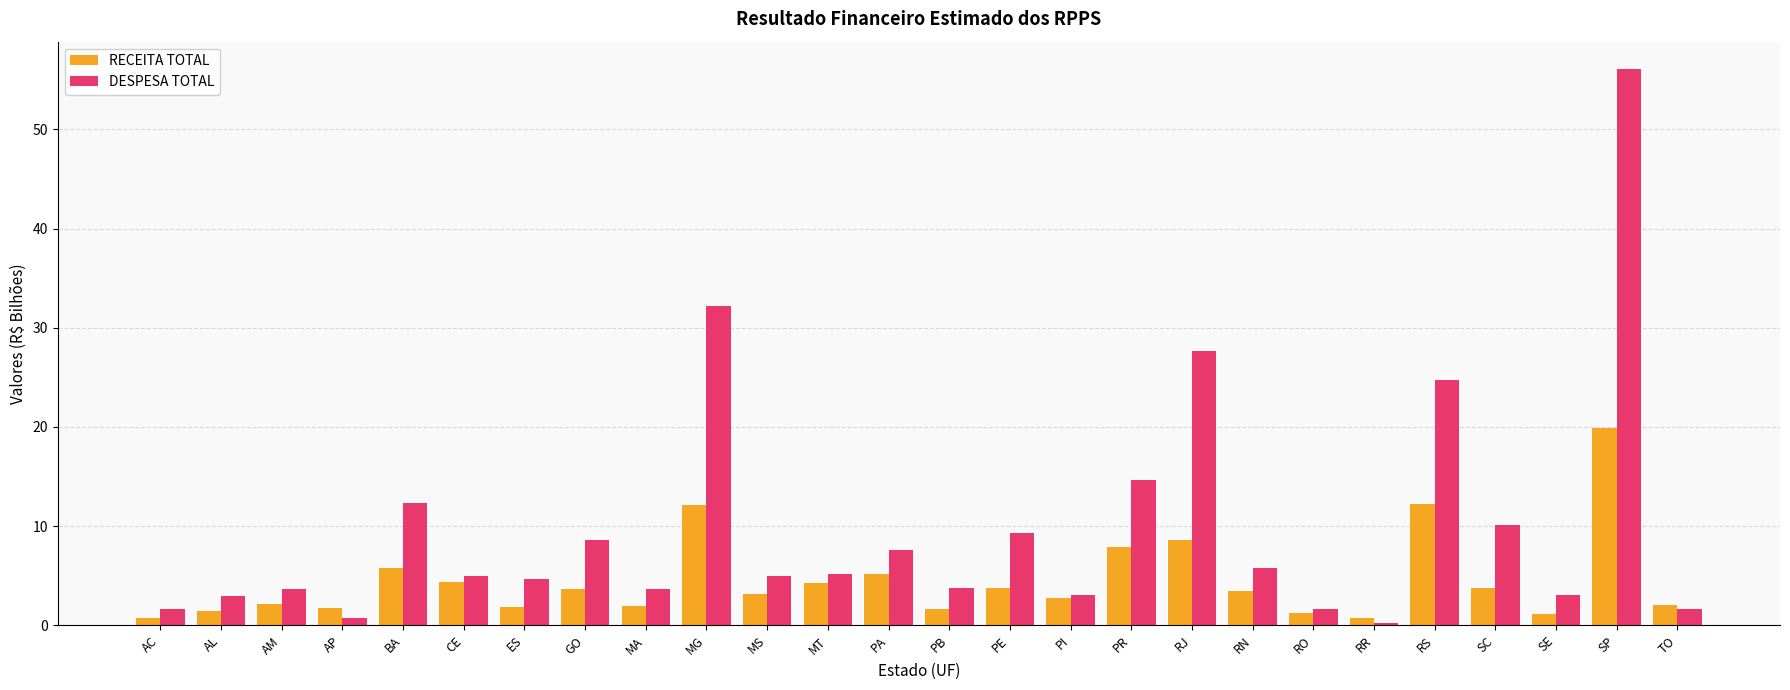

Which series has the largest range (max minus min)?

DESPESA TOTAL